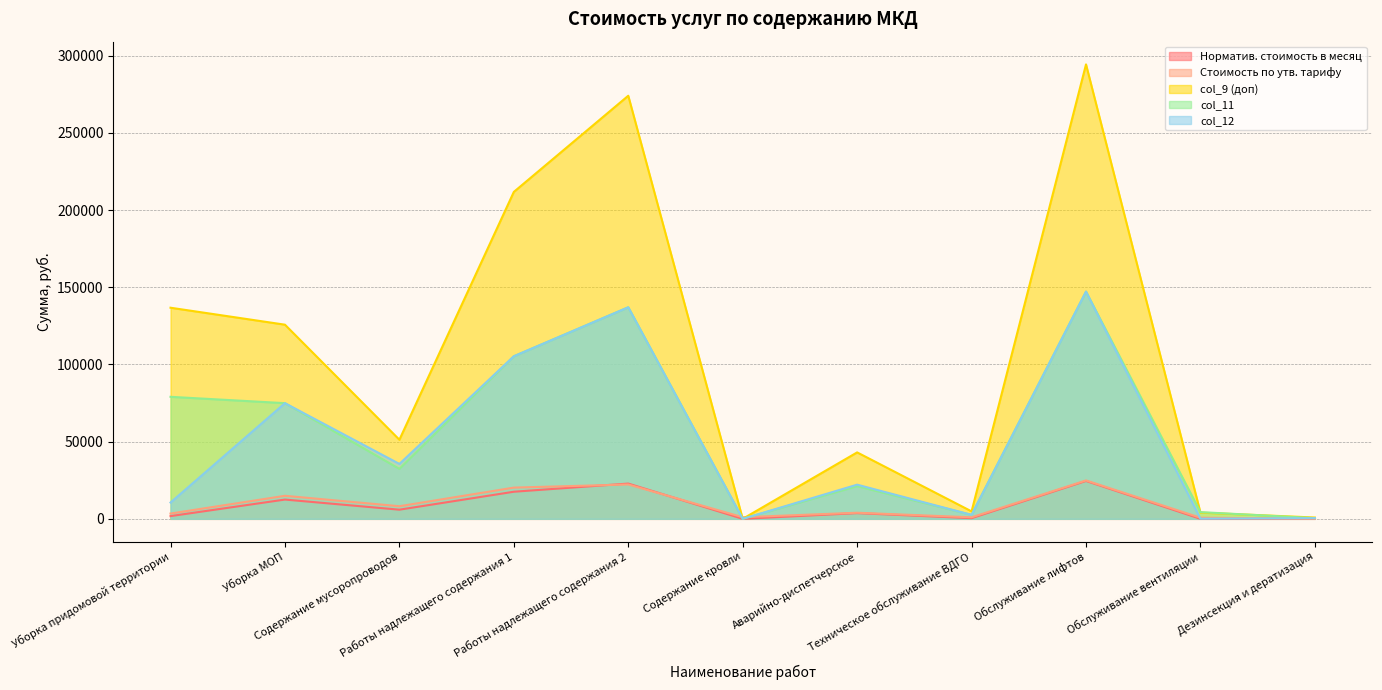

Rank the categories by Стоимость по утв. тарифу value from highest to lowest.

Обслуживание лифтов, Работы надлежащего содержания 2, Работы надлежащего содержания 1, Уборка МОП, Содержание мусоропроводов, Аварийно-диспетчерское, Уборка придомовой территории, Содержание кровли, Техническое обслуживание ВДГО, Обслуживание вентиляции, Дезинсекция и дератизация